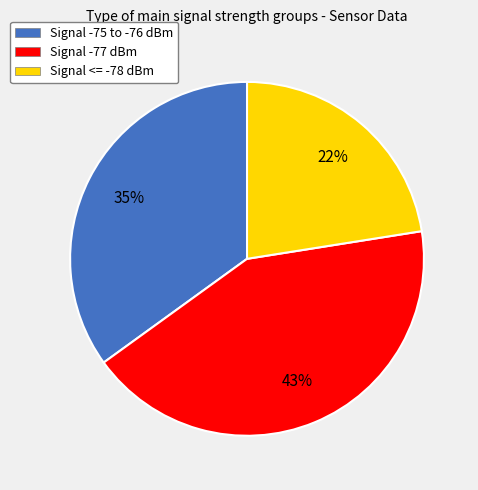

Which slice is the smallest?

Signal <= -78 dBm